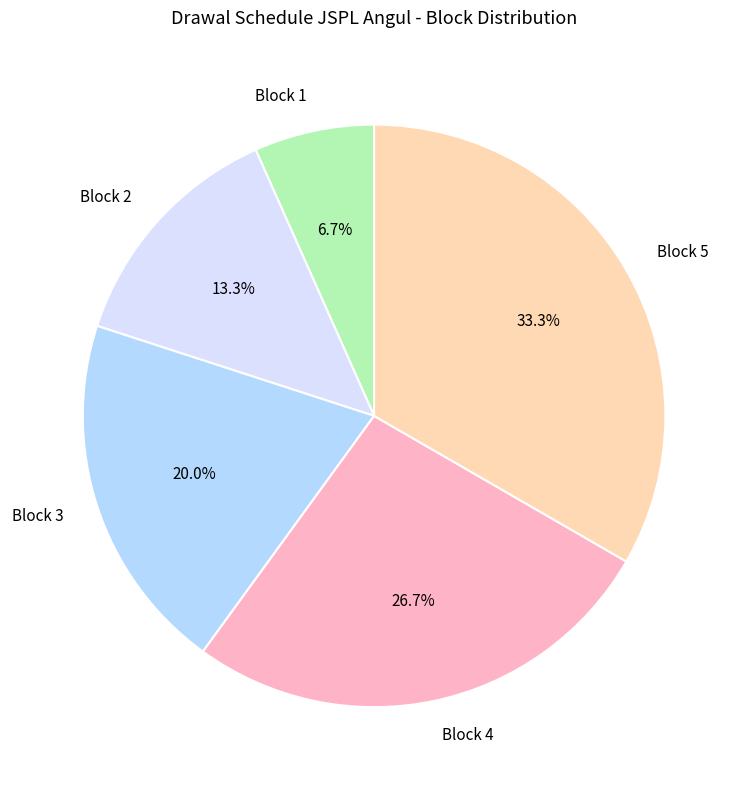

Does Block 4 represent more than half of the total?

No